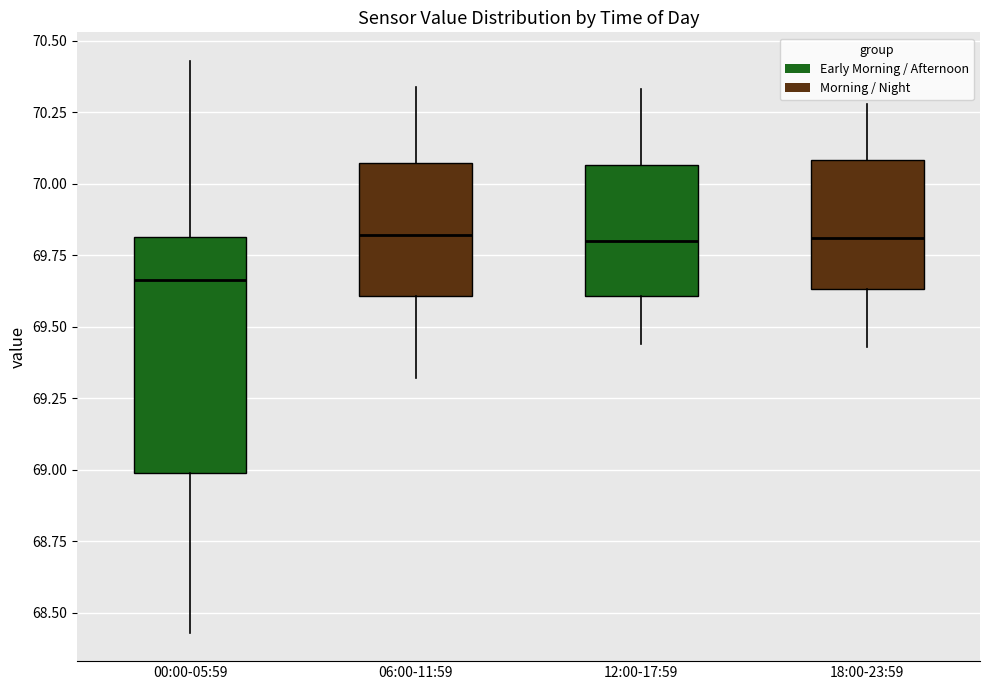

Reading left to right, read every box against the y-axis: the position of its median line, the range the box covers, and the ends of its whiskers. The values are not printed on the chart, so give them approximately, as read against the axis.

00:00-05:59: median 69.65, box 69.00 to 69.80, whiskers 68.45 to 70.45
06:00-11:59: median 69.80, box 69.60 to 70.05, whiskers 69.30 to 70.35
12:00-17:59: median 69.80, box 69.60 to 70.05, whiskers 69.45 to 70.35
18:00-23:59: median 69.80, box 69.65 to 70.10, whiskers 69.45 to 70.30